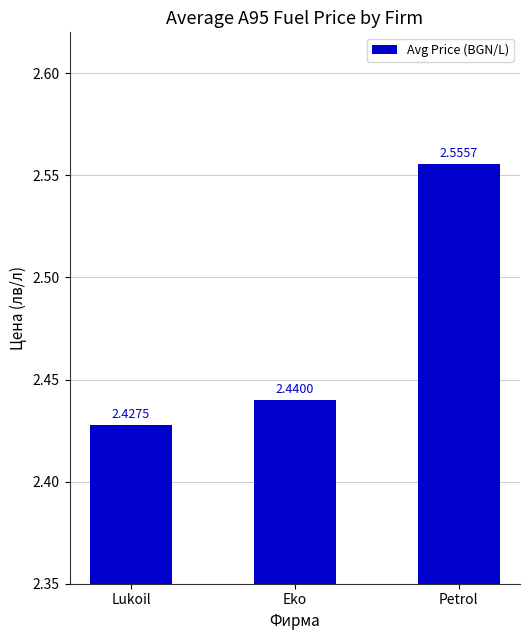

What position from the left is Petrol?

3